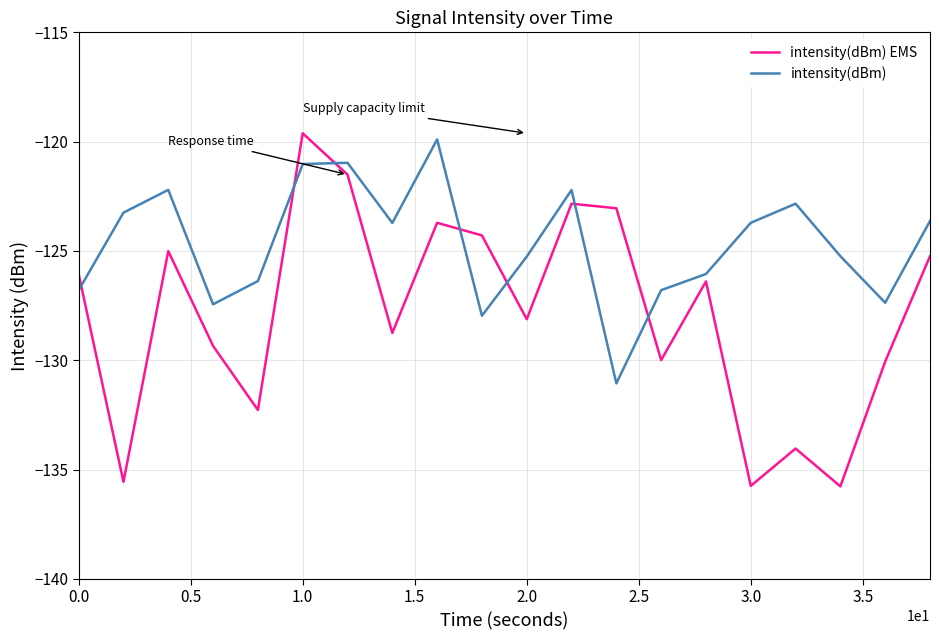

Rank the series by their maximum value, from highest to lowest.

intensity(dBm) EMS, intensity(dBm)